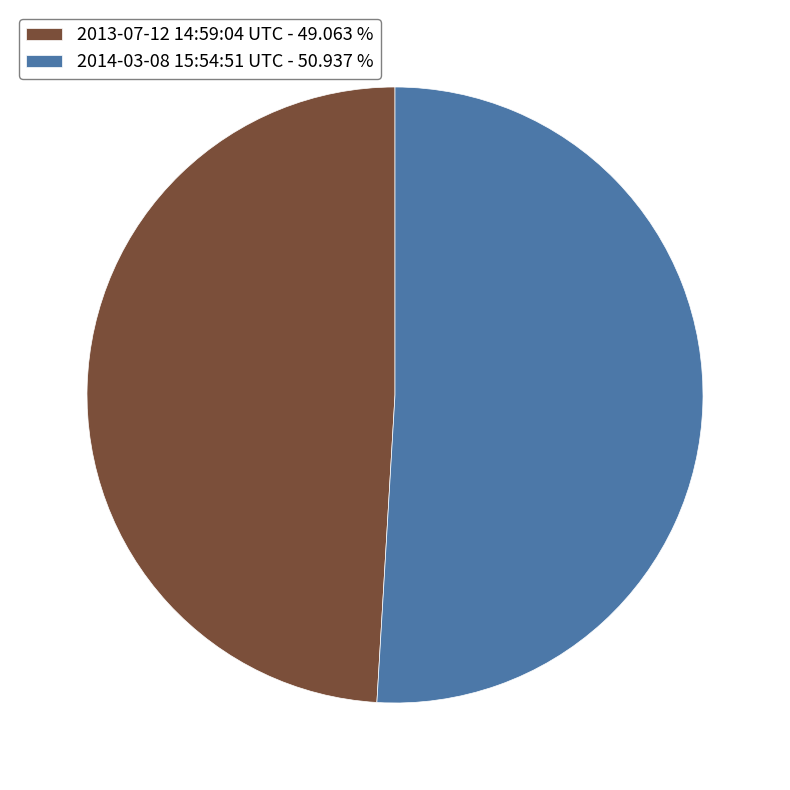

Is the sum of 2013-07-12 14:59:04 UTC and 2014-03-08 15:54:51 UTC greater than half?

Yes